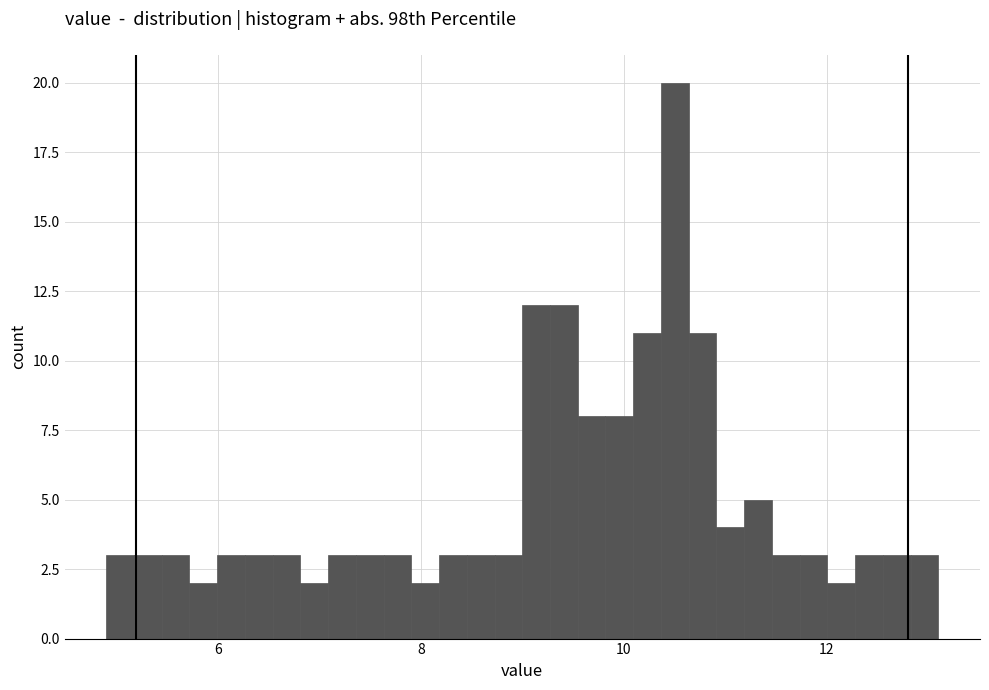

Read against the x-axis, roughly where is the centre of the tallest bar?

10.6